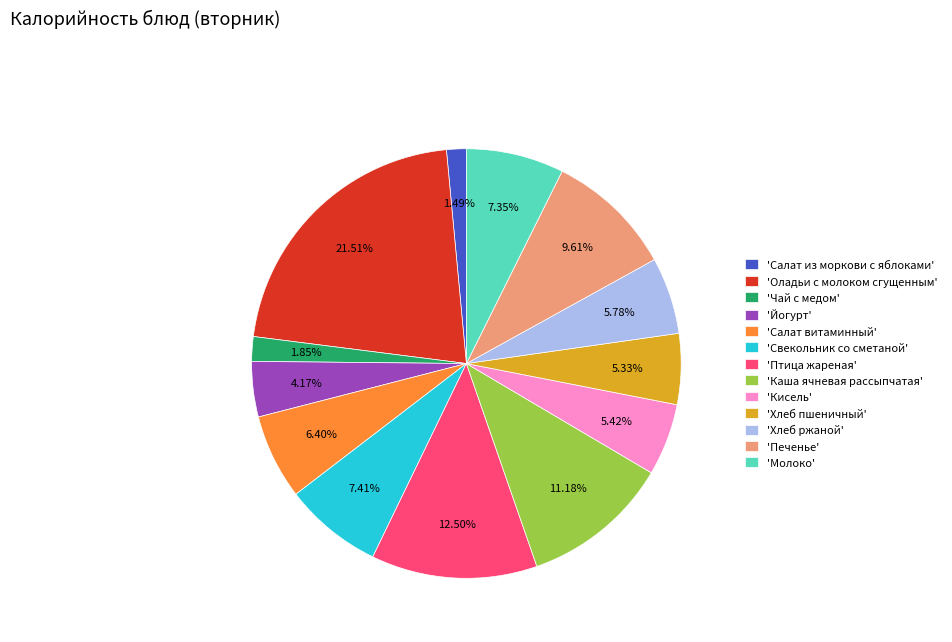

Which has a higher value, 'Хлеб ржаной' or 'Молоко'?

'Молоко'